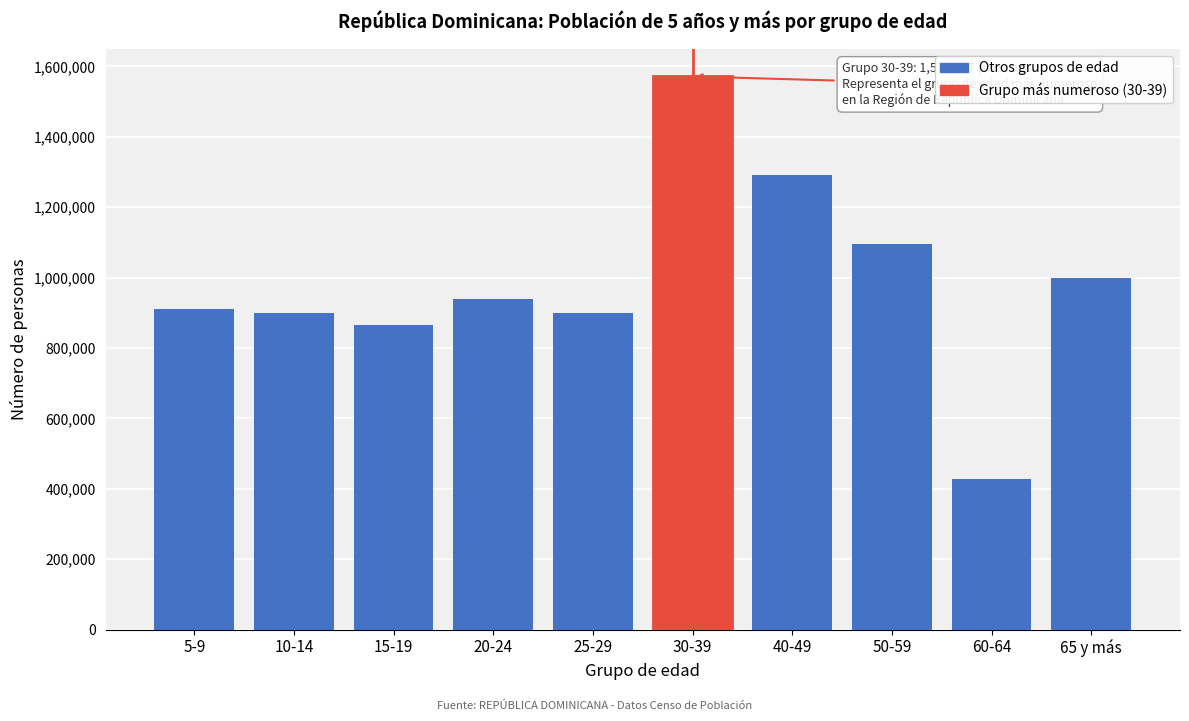

What is the sum of all values?

9894000